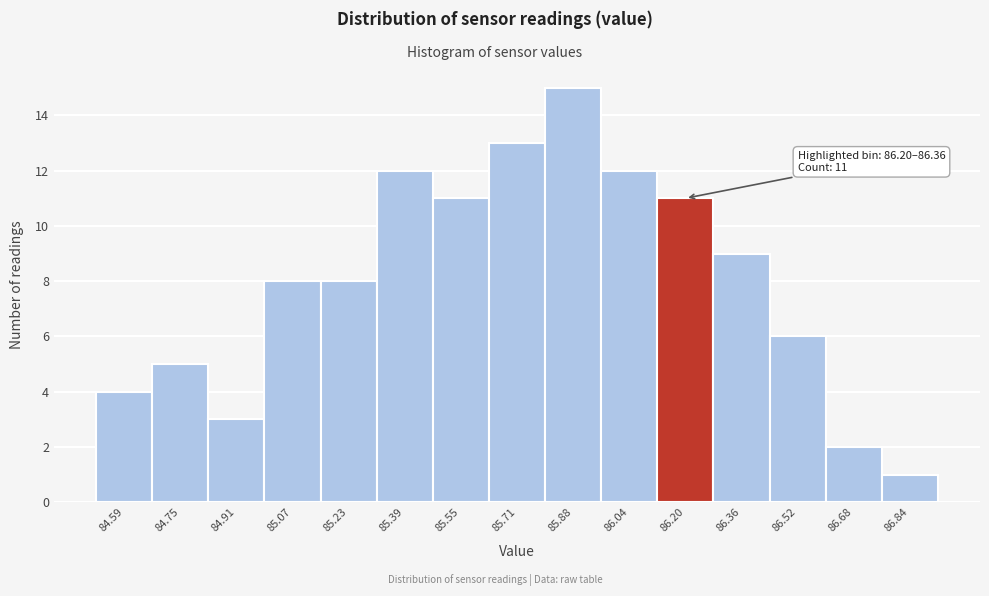

Reading left to right, list all the values displayed in this chart.

84.59=4	84.75=5	84.91=3	85.07=8	85.23=8	85.39=12	85.55=11	85.71=13	85.88=15	86.04=12	86.20=11	86.36=9	86.52=6	86.68=2	86.84=1